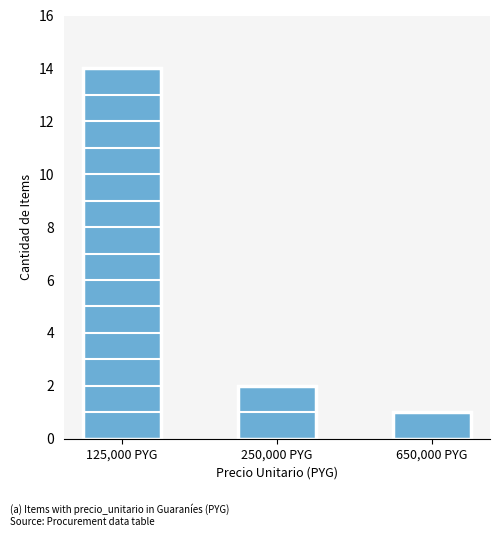

Rank the categories by value from highest to lowest.

125,000 PYG, 250,000 PYG, 650,000 PYG